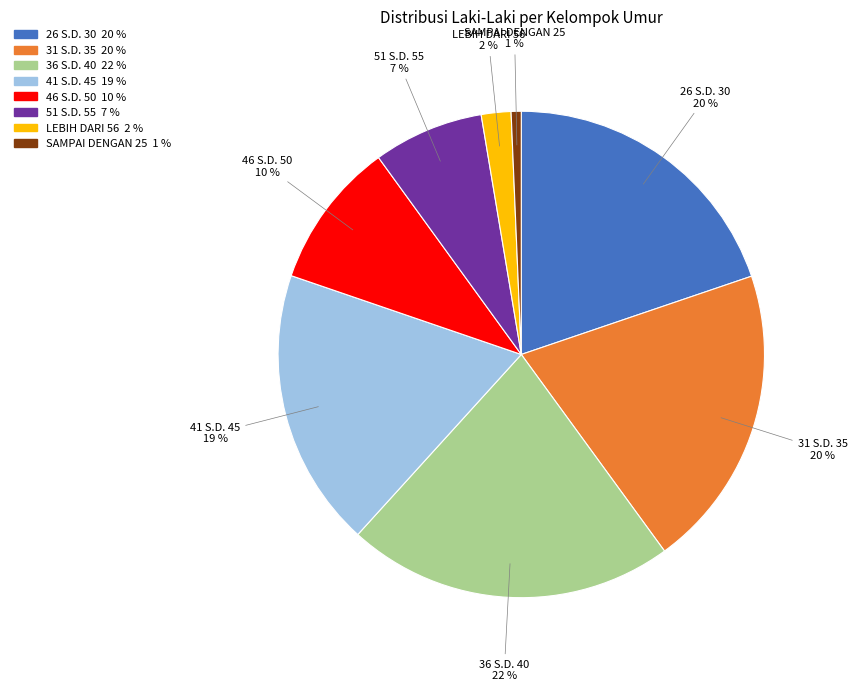

What is the smallest slice in the pie chart?

SAMPAI DENGAN 25